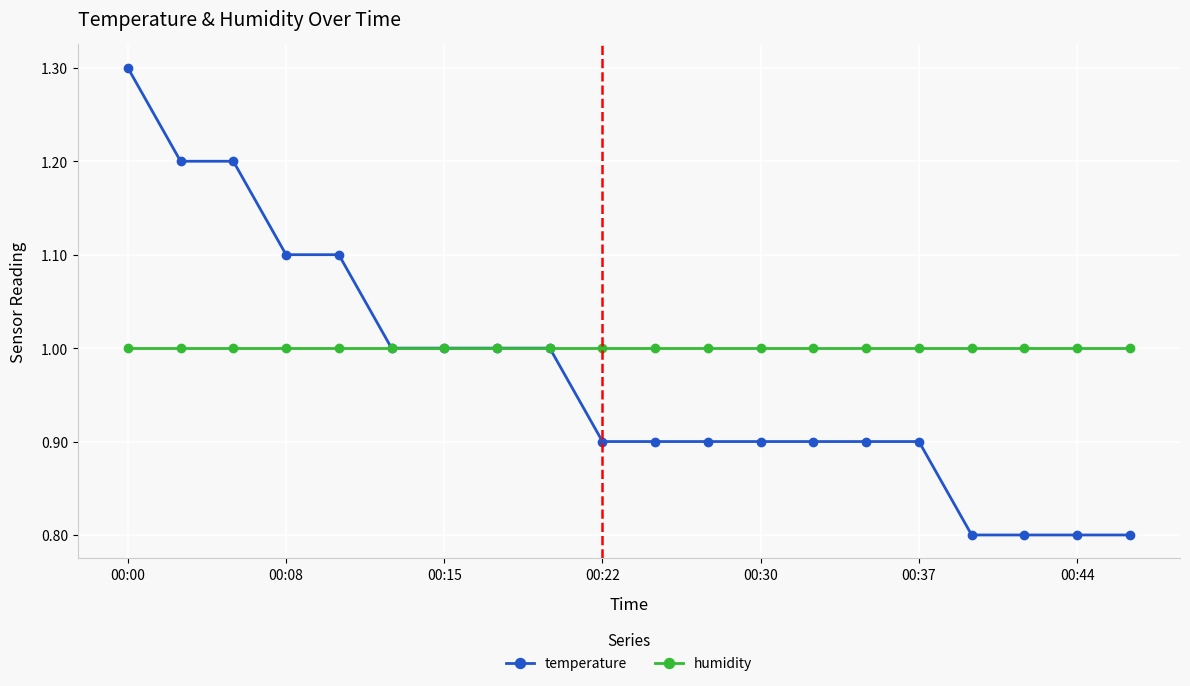

Which series has the largest total across all categories?

humidity